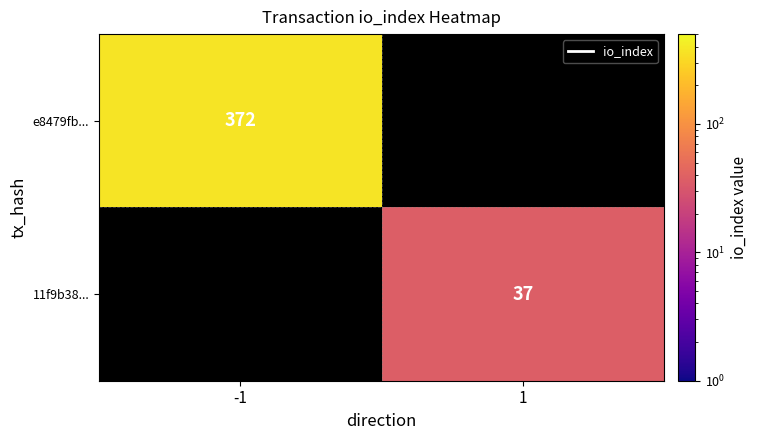

Is it true that 11f9b38... equals 37 at 1?

True